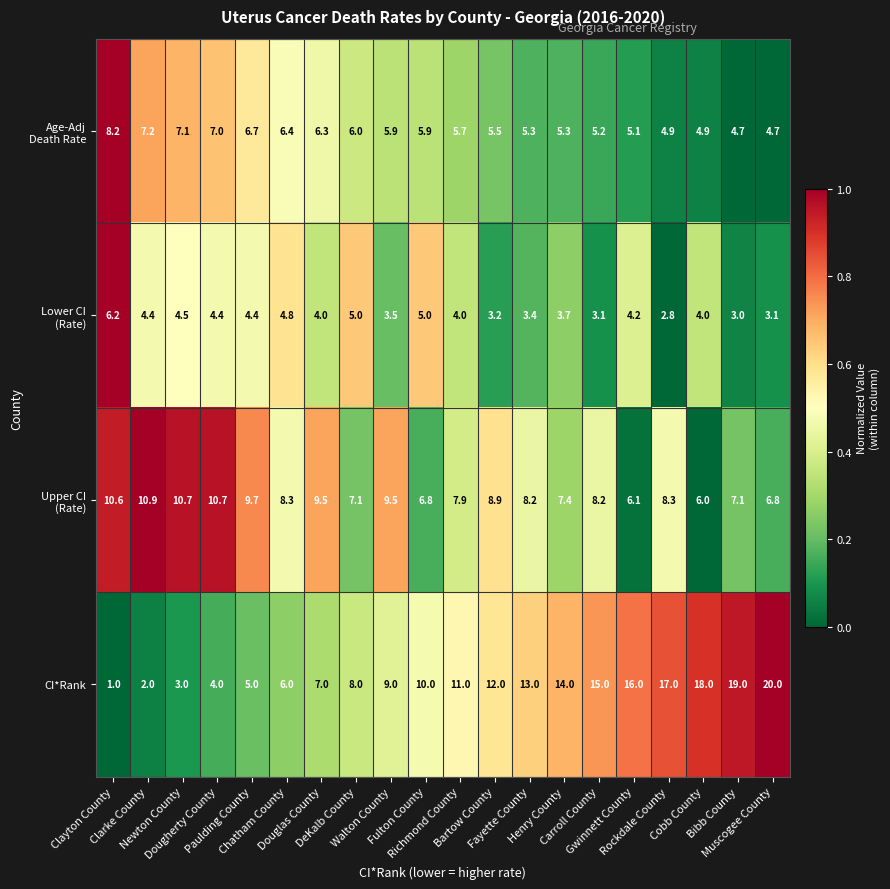

What is the sum of all CI*Rank values?

210.0